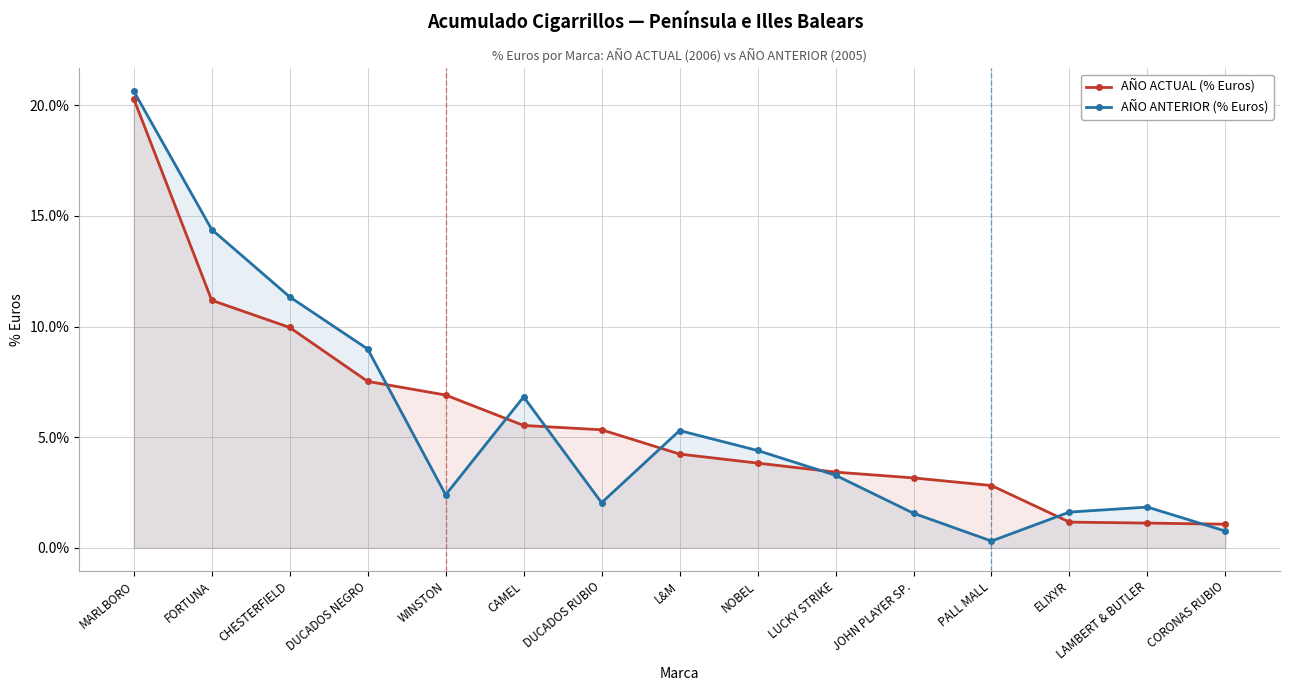

Reading right to left, what are all the values shown in this chart?

AÑO ACTUAL (% Euros): 0.0	0.0	0.0	0.0	0.0	0.0	0.0	0.0	0.1	0.1	0.1	0.1	0.1	0.1	0.2
AÑO ANTERIOR (% Euros): 0.0	0.0	0.0	0.0	0.0	0.0	0.0	0.1	0.0	0.1	0.0	0.1	0.1	0.1	0.2